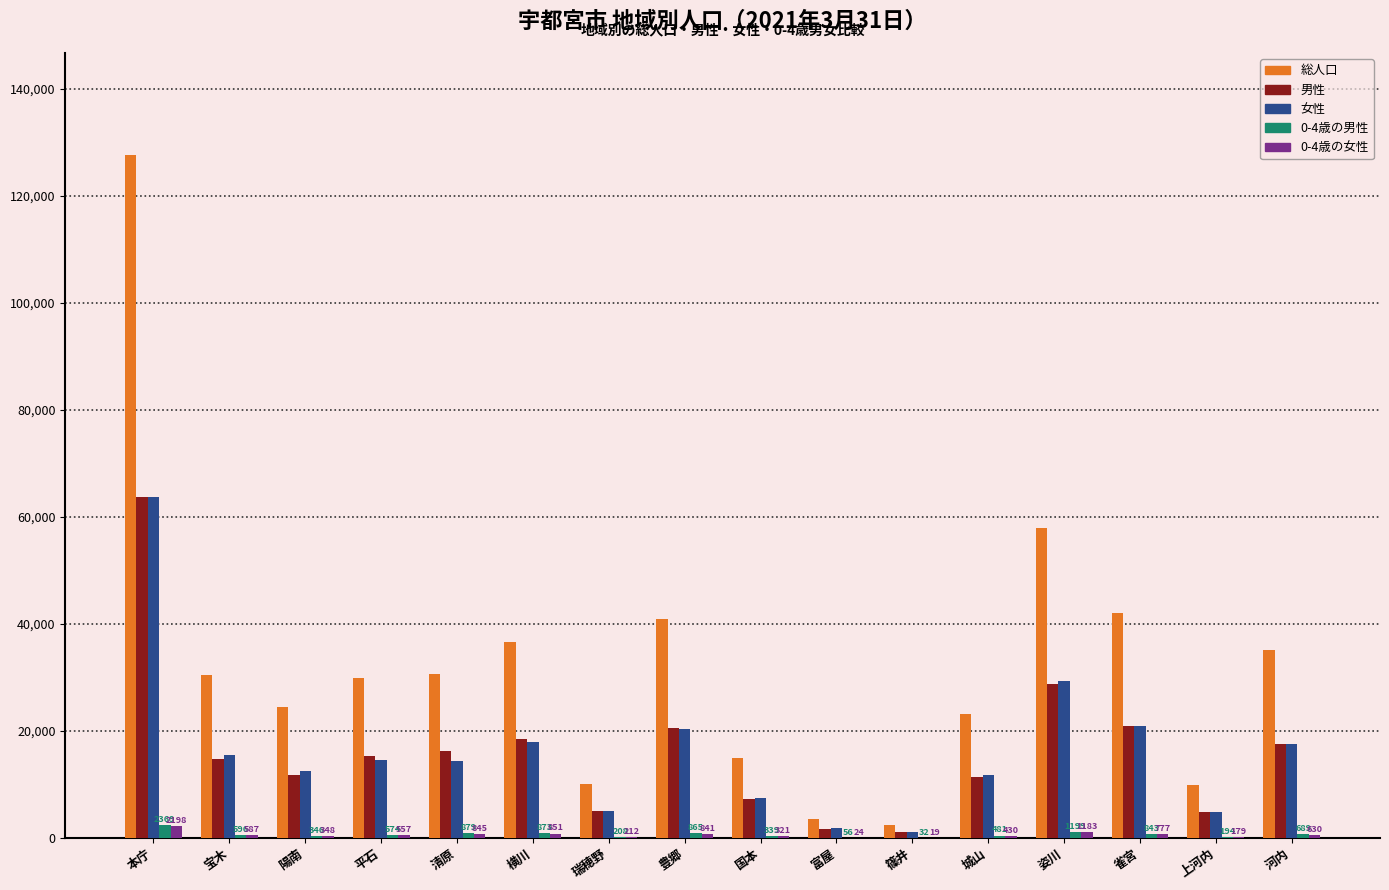

What is the sum of all 0-4歳の女性 values?

10002